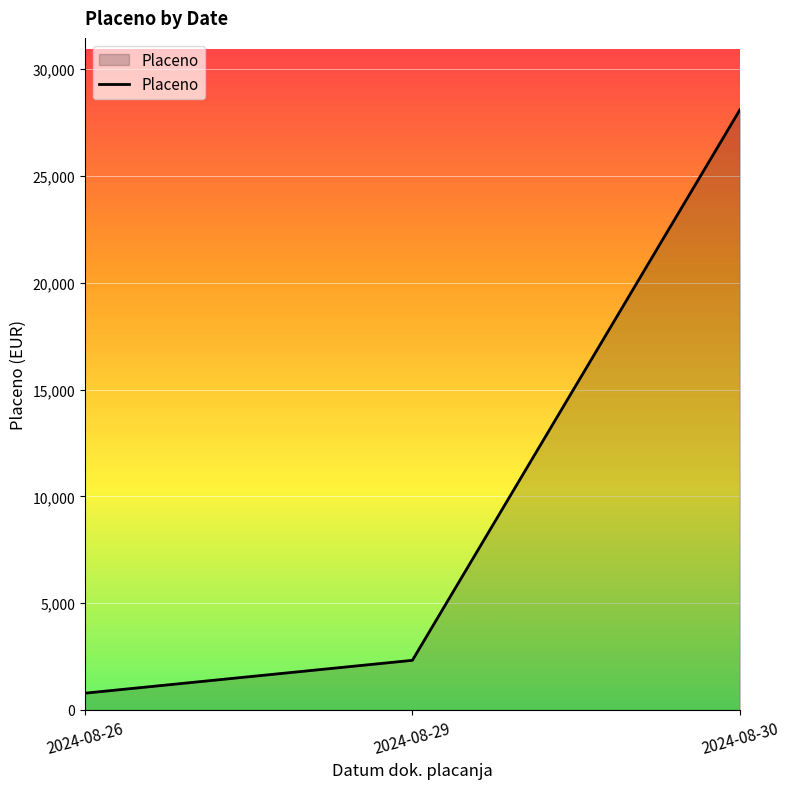

At which label does the data first exceed 2322?

2024-08-29